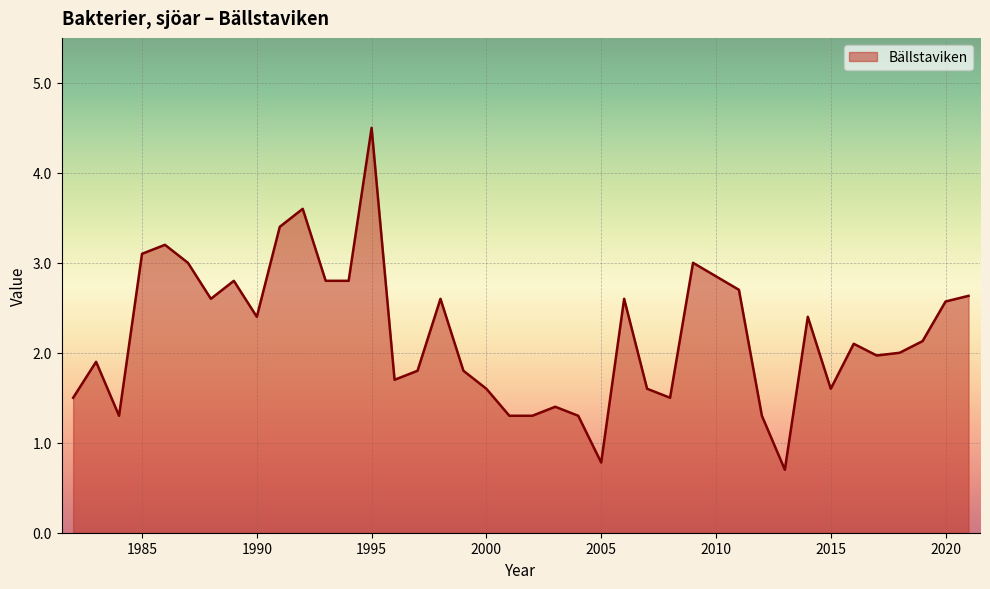

What is the greatest value displayed?

4.5